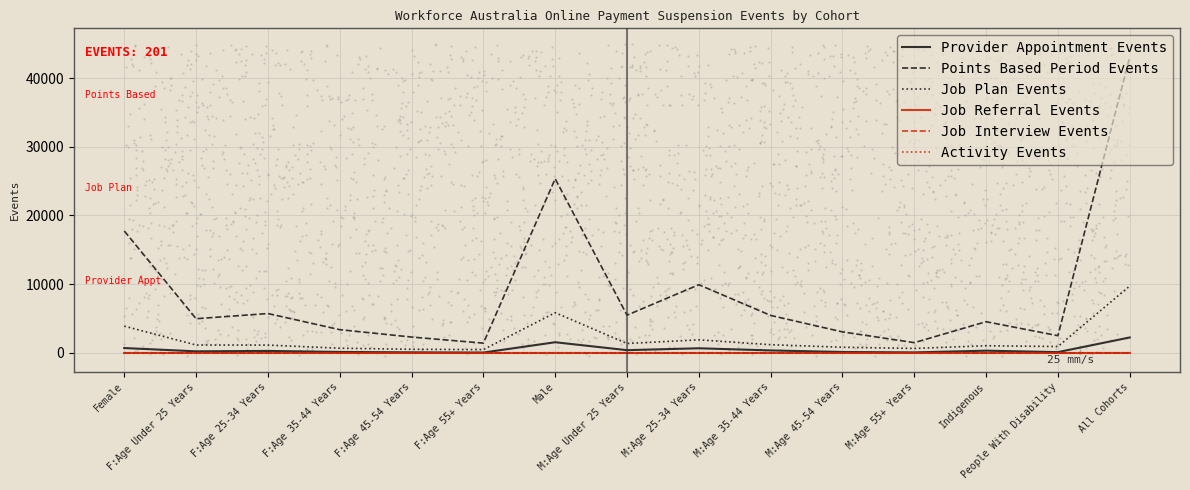

Is the value of Points Based Period Events at F:Age 25-34 Years greater than the value of Activity Events at M:Age 35-44 Years?

Yes